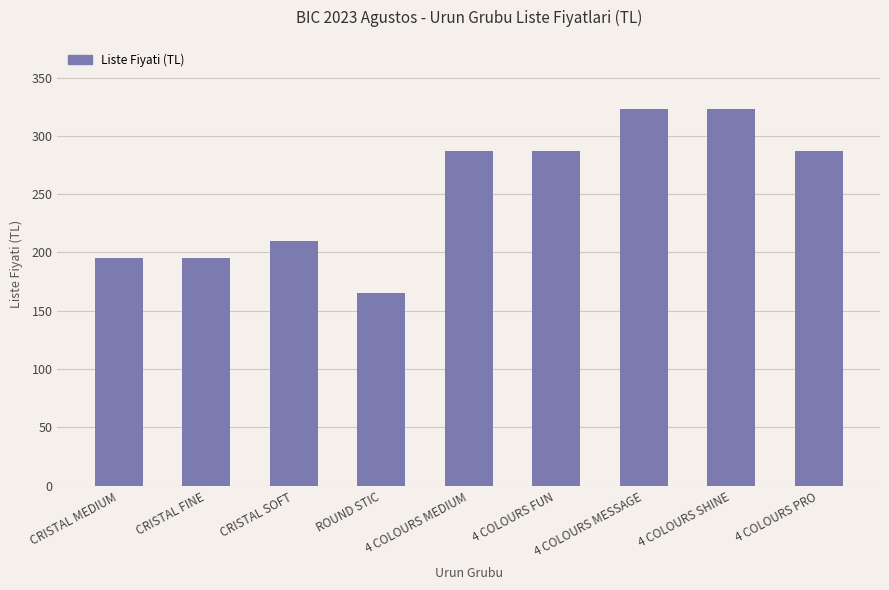

The chart shows a value of 323.4 at 4 COLOURS MESSAGE. True or false?

True